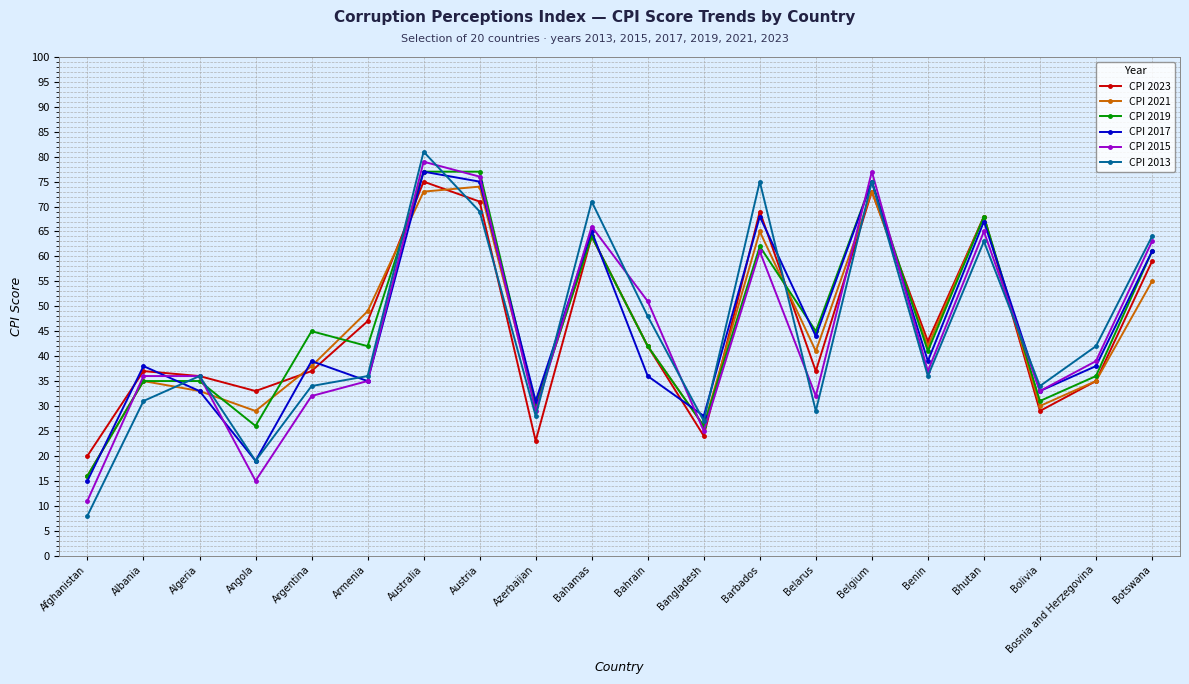

At which category is the sum across all series the highest?

Australia